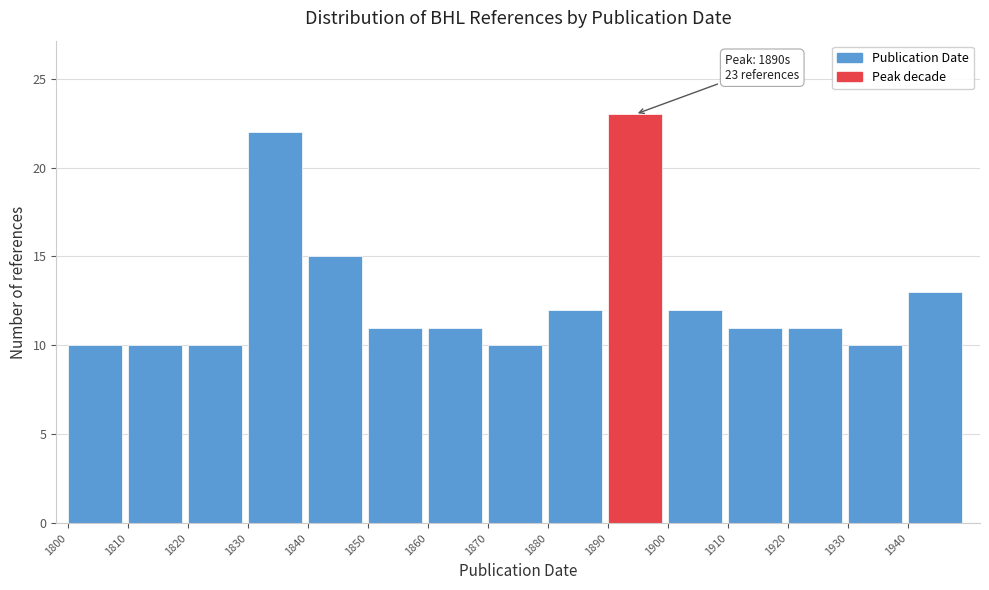

Which range on the x-axis has the tallest bar?

1890 to 1900